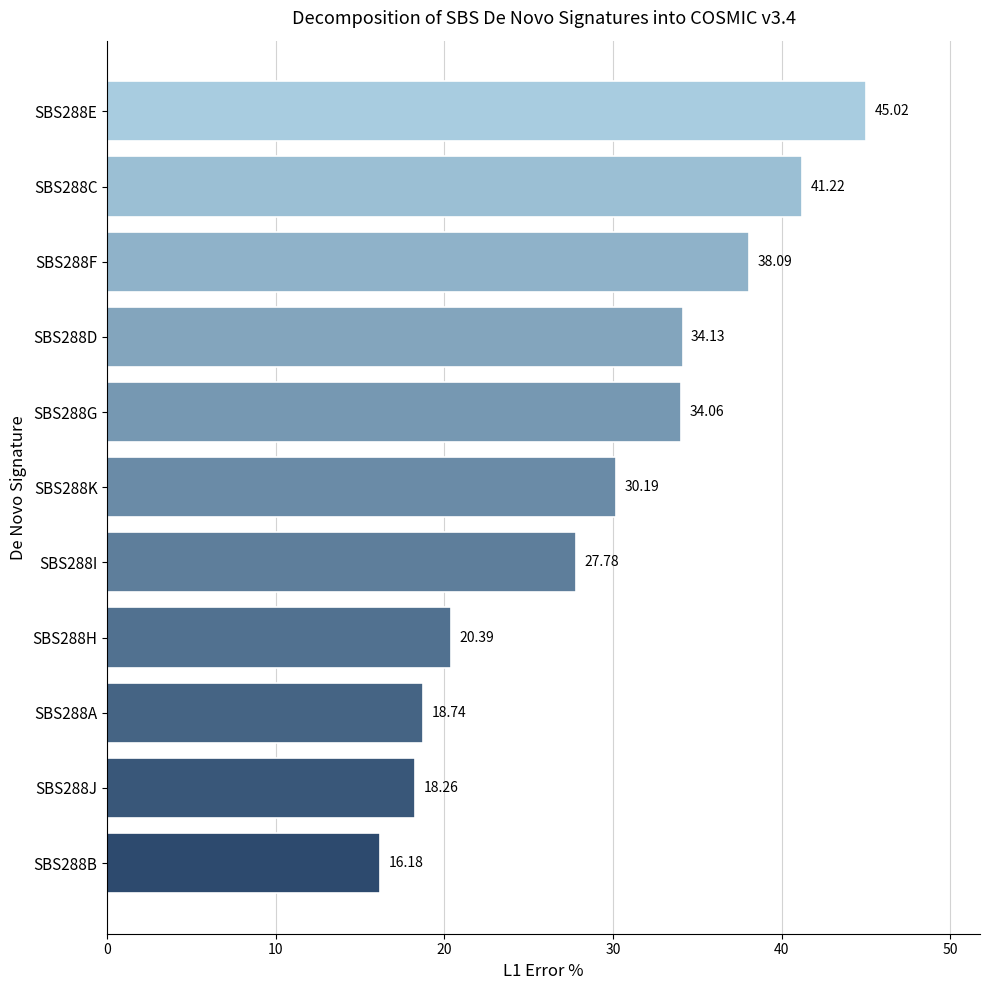

List the labels in order of value, largest first.

SBS288E, SBS288C, SBS288F, SBS288D, SBS288G, SBS288K, SBS288I, SBS288H, SBS288A, SBS288J, SBS288B